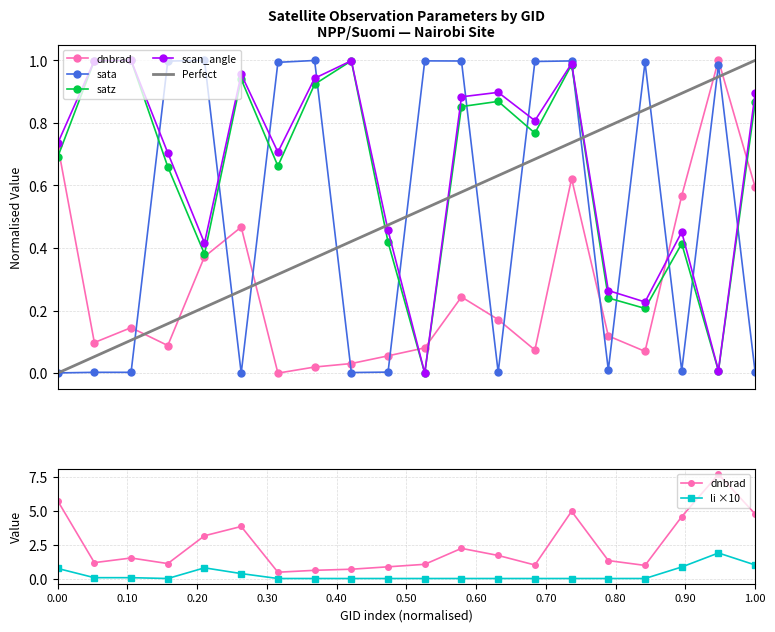

After their last crossing, which series has the higher values: satz or sata?

satz